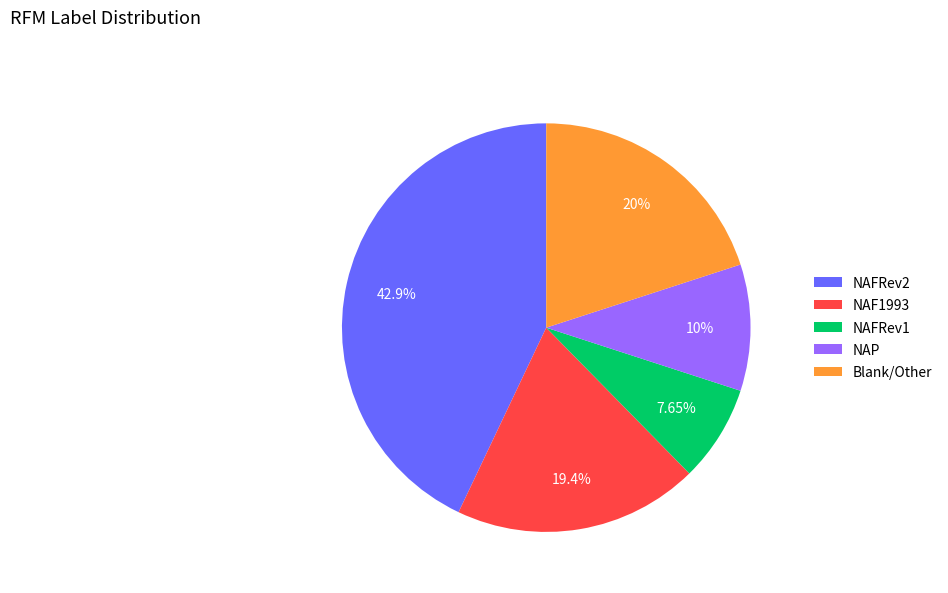

What is the smallest slice in the pie chart?

NAFRev1